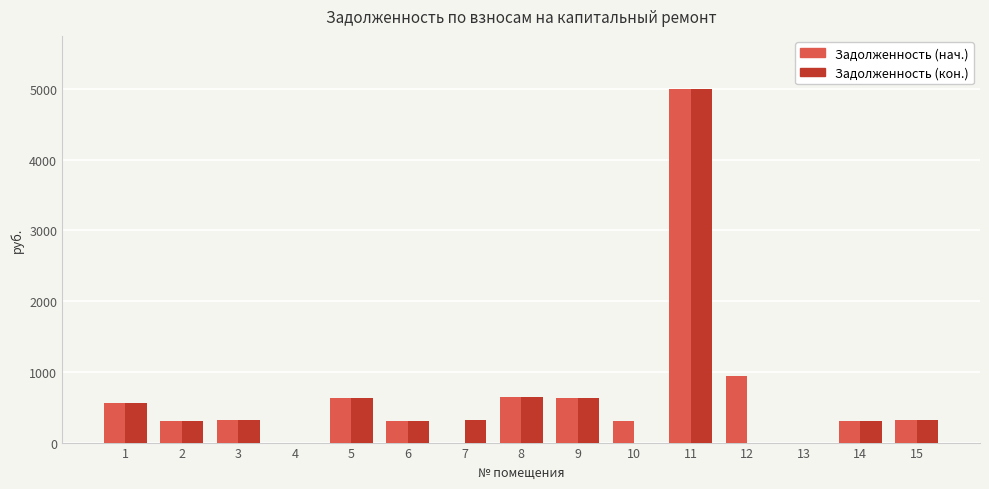

What is the sum of the Задолженность (нач.) values at 15 and 10?

621.1